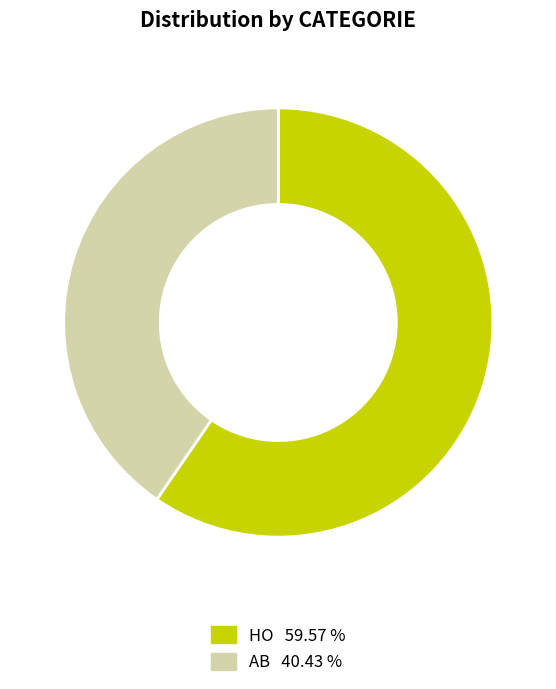

Count the number of slices in the pie.

2